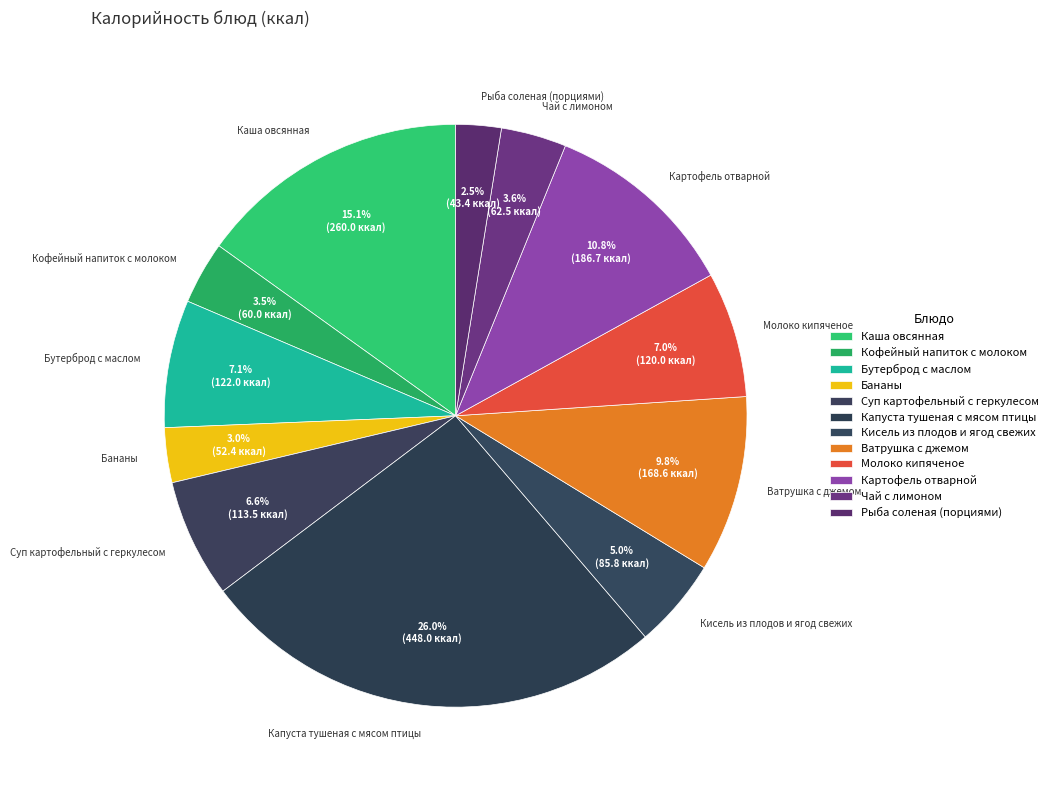

Is it true that Ватрушка с джемом is 10% of the pie?

True